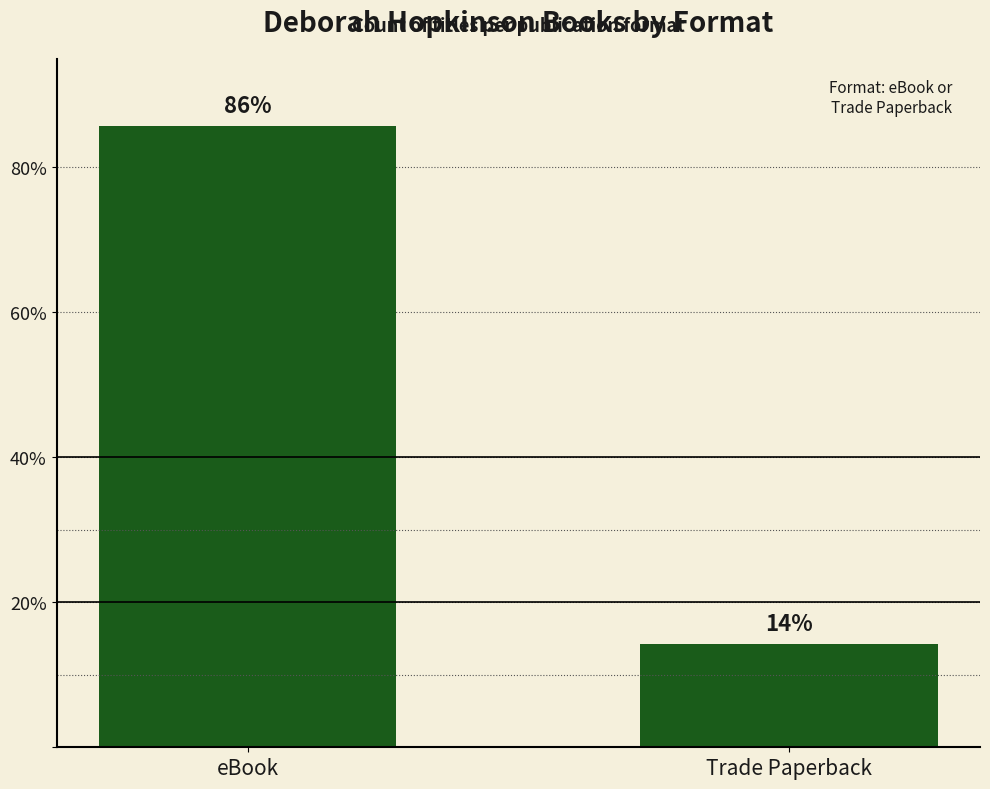

List the labels in order of value, largest first.

eBook, Trade Paperback